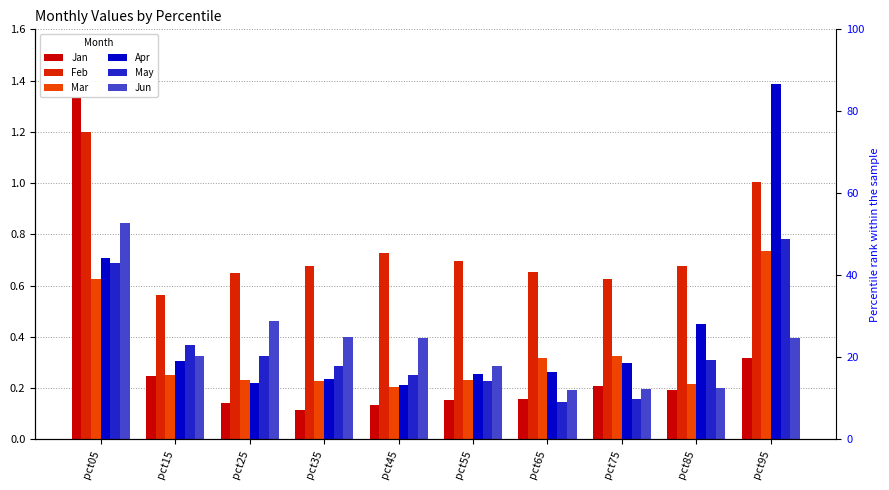

Between pct65 and pct95, which series saw the biggest shift?

Apr